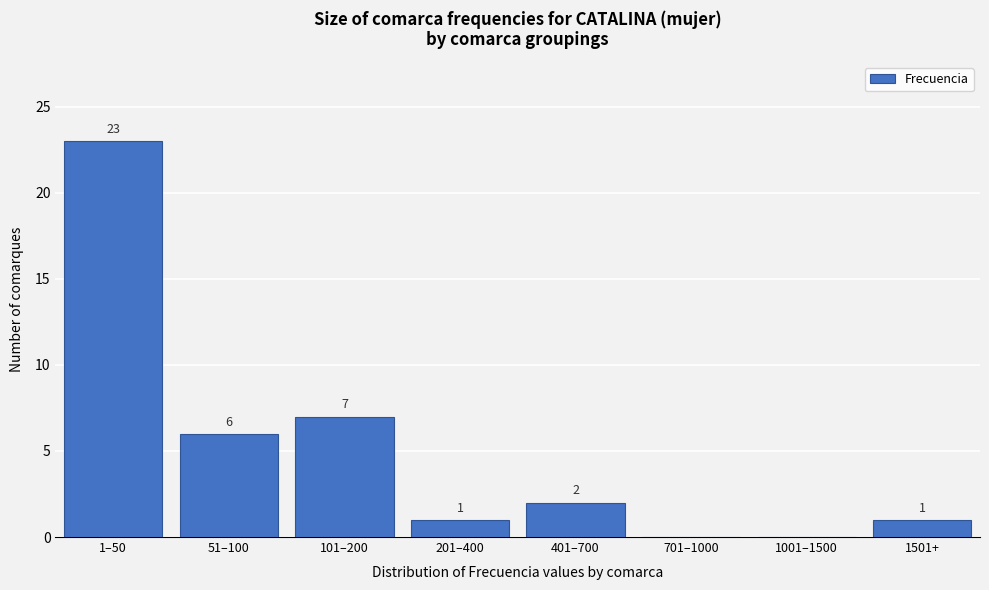

Reading left to right, transcribe all the data shown in this chart.

1–50=23	51–100=6	101–200=7	201–400=1	401–700=2	701–1000=0	1001–1500=0	1501+=1